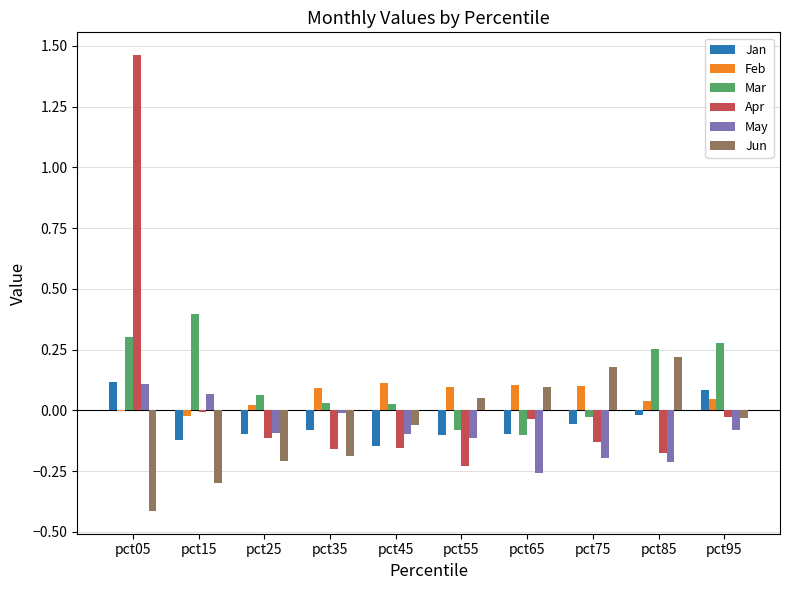

At which category does the chart reach its peak across all series?

pct05